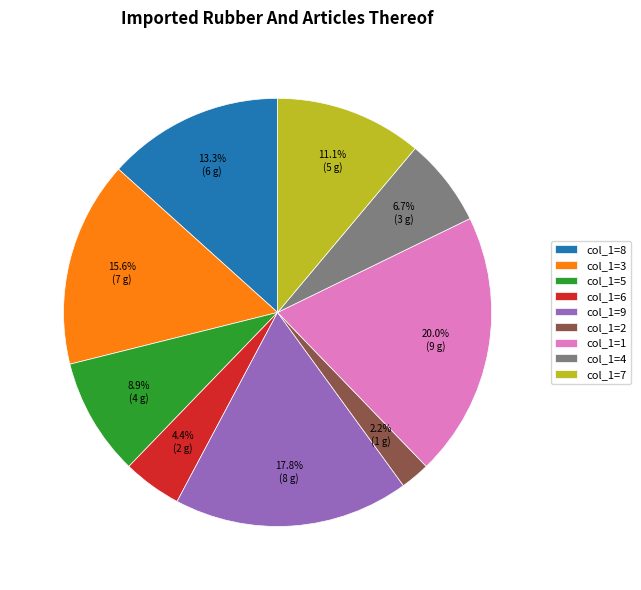

Does col_1=9 account for over 50% of the chart?

No